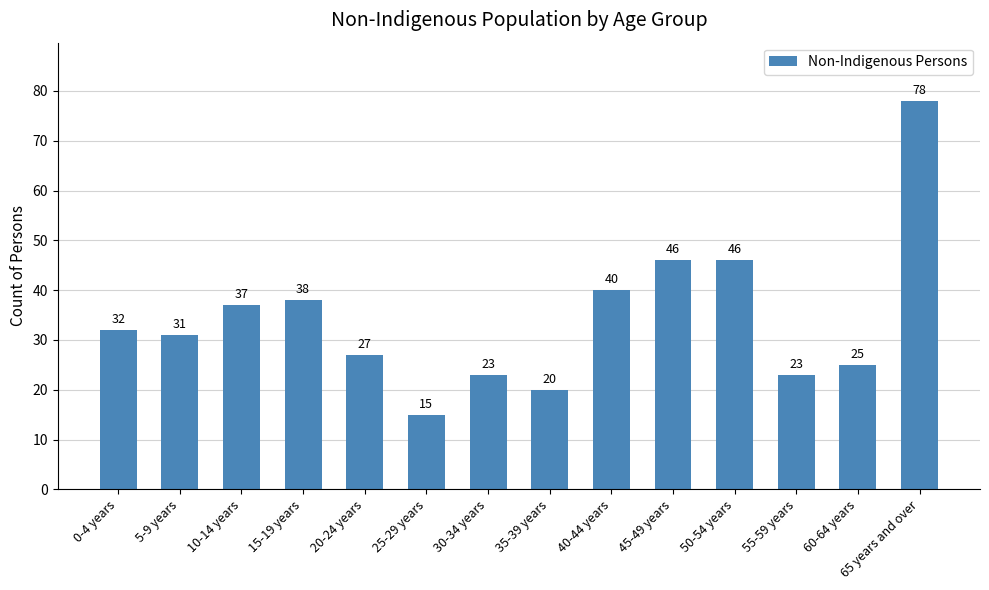

What is the ratio of the value at 0-4 years to the value at 55-59 years?

1.4